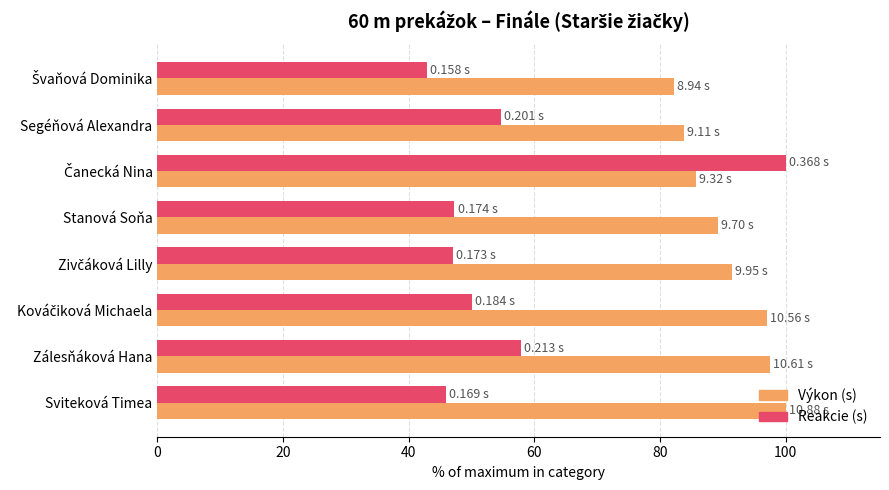

What is the total value across all series at Zálesňáková Hana?

155.4